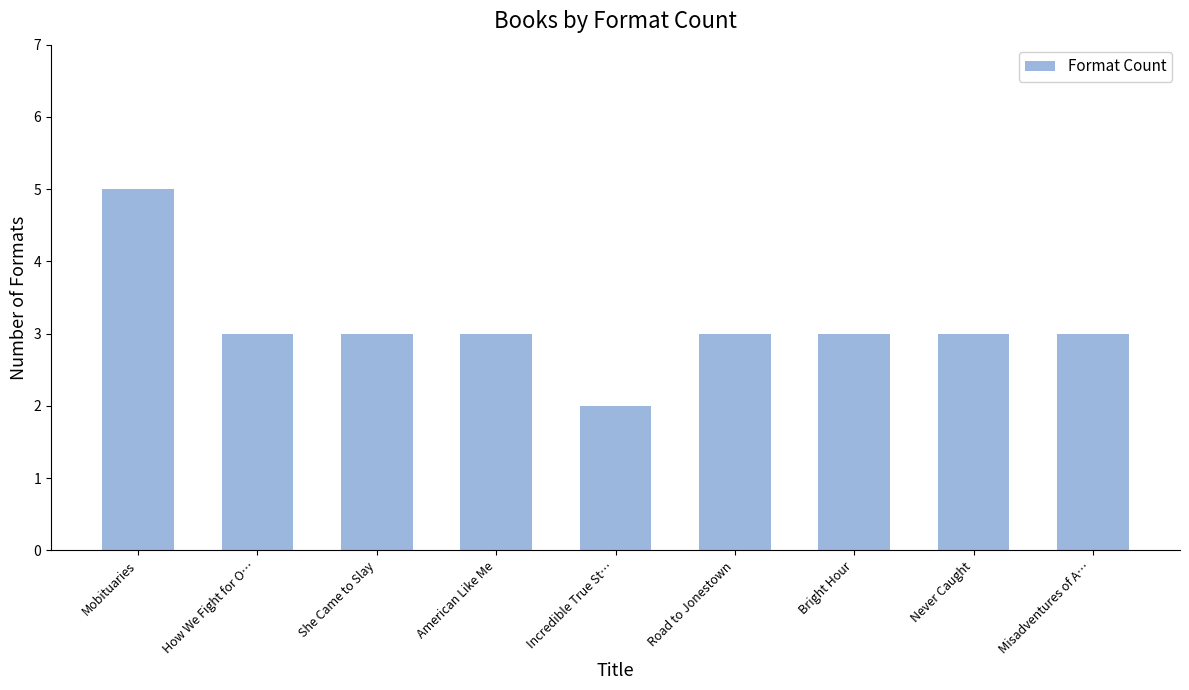

What is the difference between the maximum and second lowest values?

2